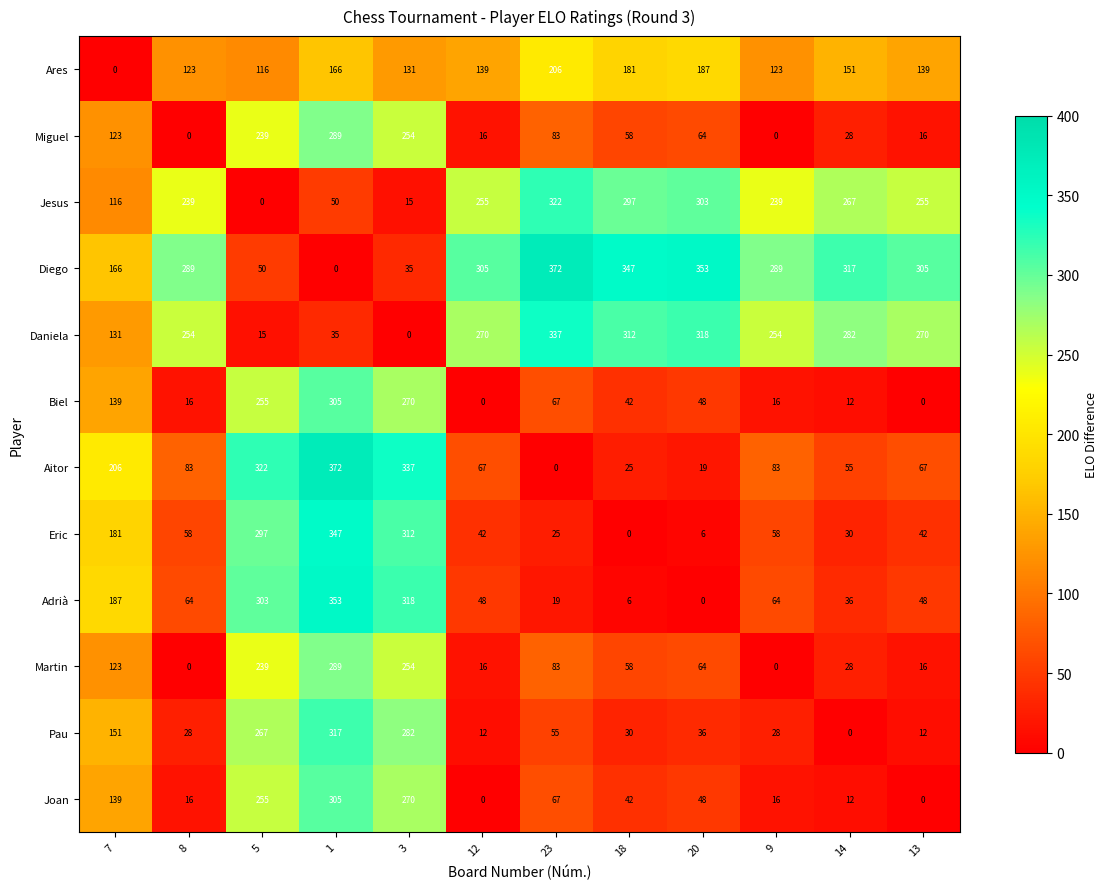

The Eric series shows 182 at 1. True or false?

False